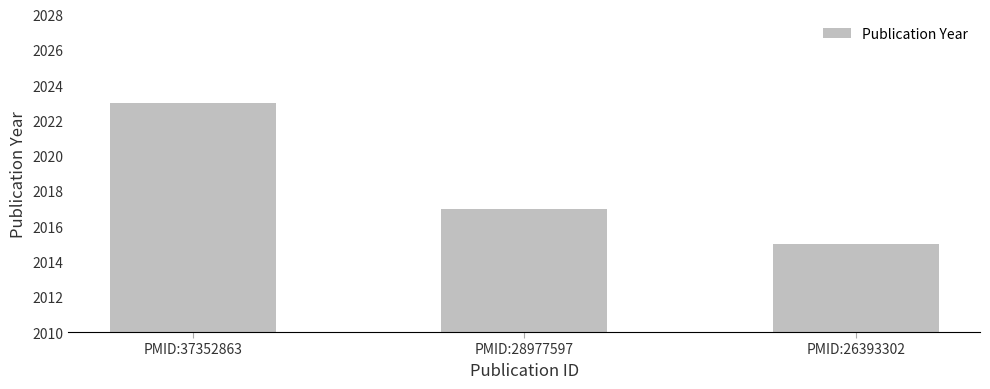

Reading right to left, extract all data points from this chart.

PMID:26393302=2015	PMID:28977597=2017	PMID:37352863=2023